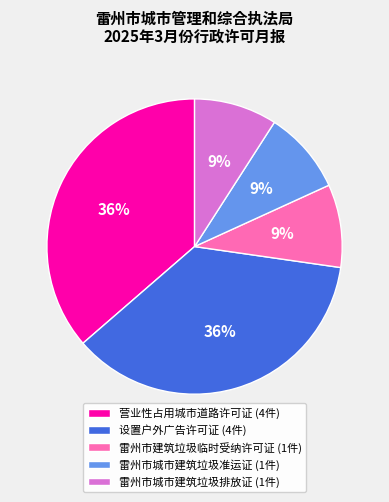

Does 雷州市城市建筑垃圾排放证 represent more than half of the total?

No